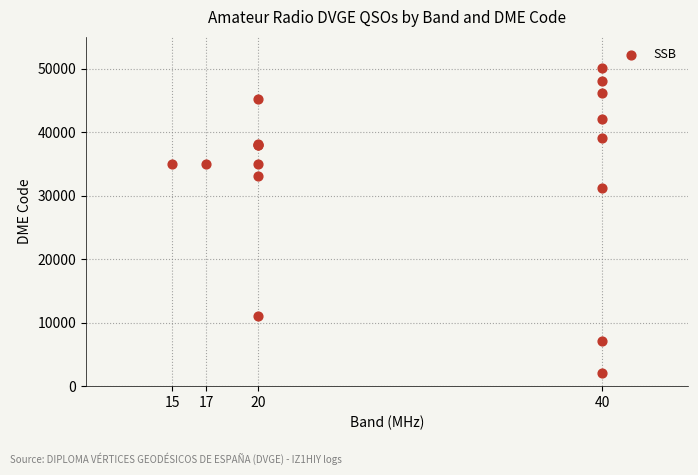

What Y value in the scatter plot is closest to 26028?

31178